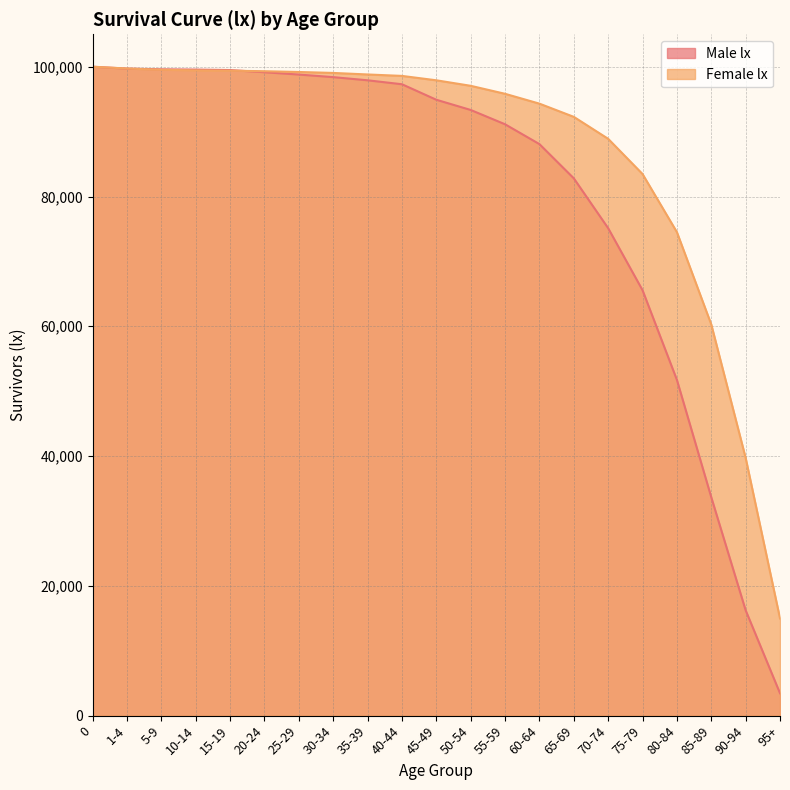

How many lines are shown in the chart?

2